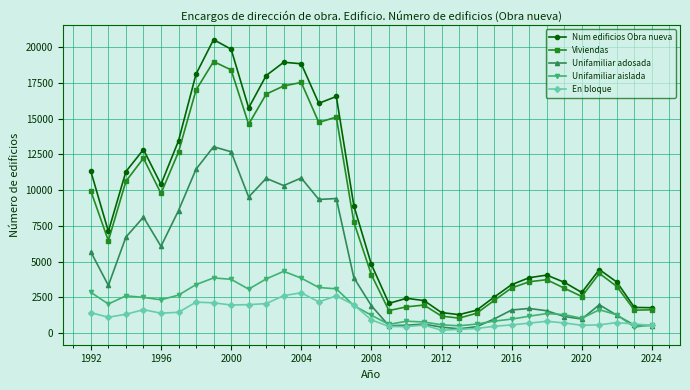

List the series in order of their peak value, lowest first.

En bloque, Unifamiliar aislada, Unifamiliar adosada, Viviendas, Num edificios Obra nueva